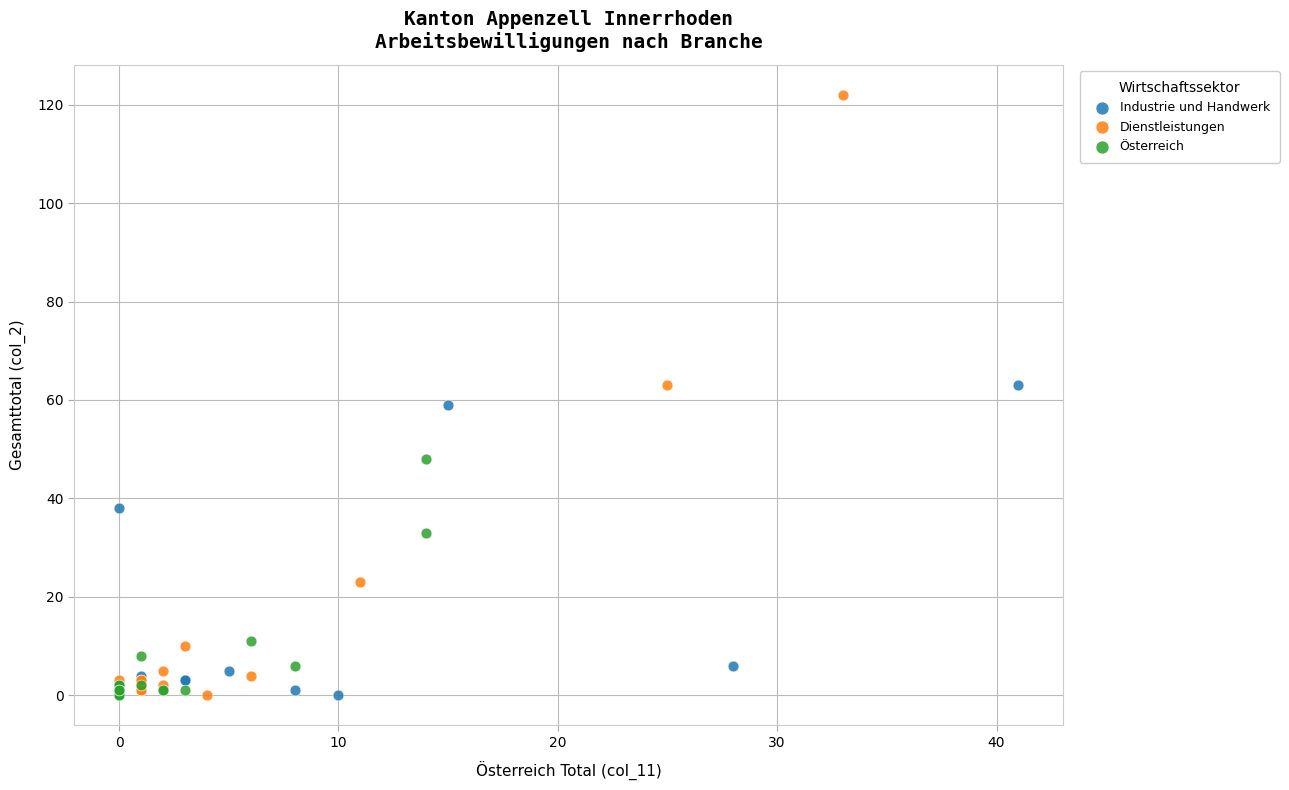

Which series has the largest Y range (max minus min)?

Dienstleistungen